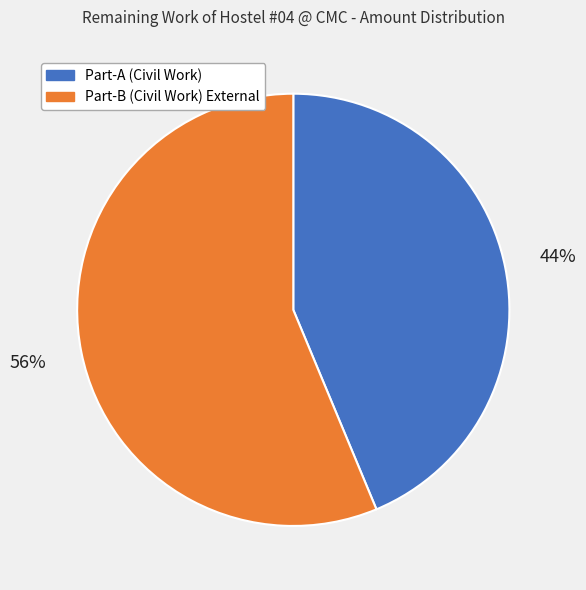

What is the smallest slice in the pie chart?

Part-A (Civil Work)